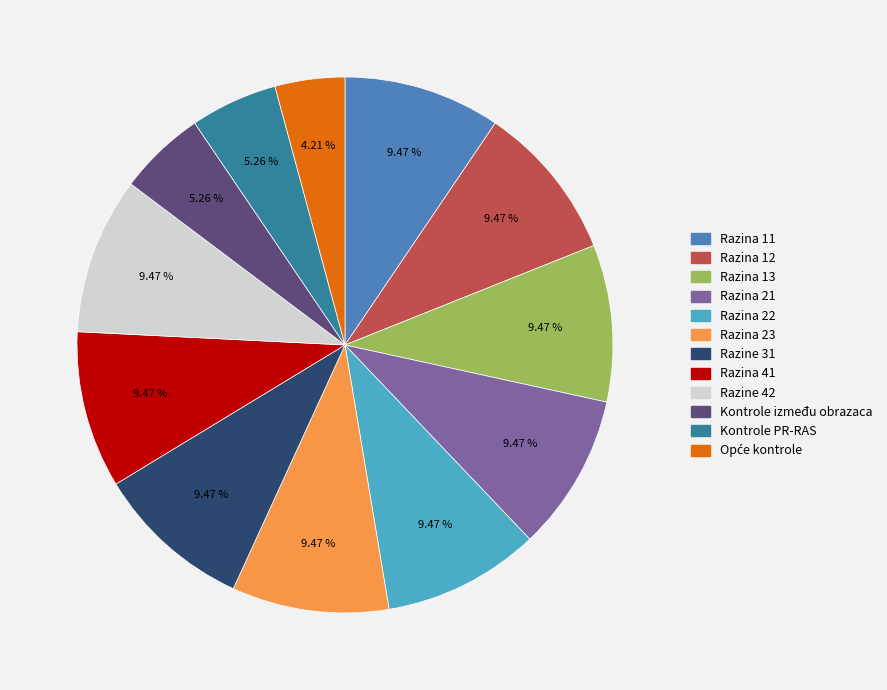

True or false: Razina 21 accounts for 9% of the total.

True